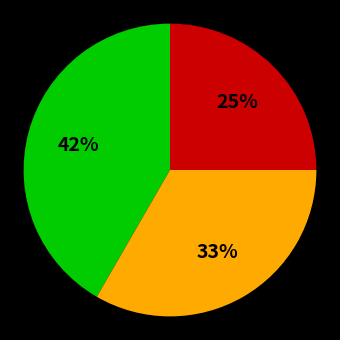

To the nearest percent, what is the average slice percentage?

33%